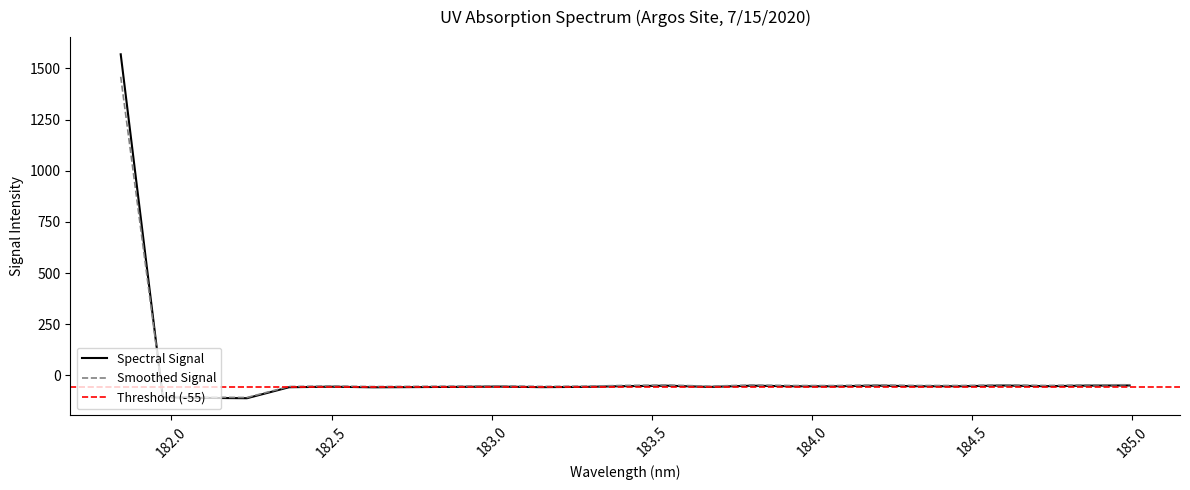

What is the difference between the maximum and second lowest values?

1679.4